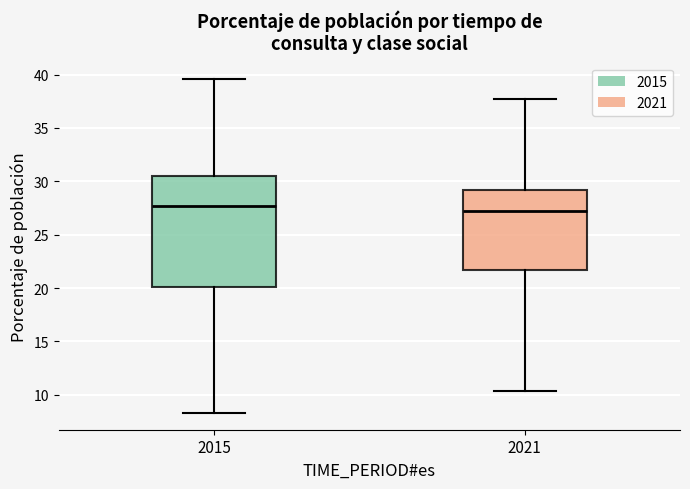

Which box is the tallest, from its lower edge to its upper edge?

2015